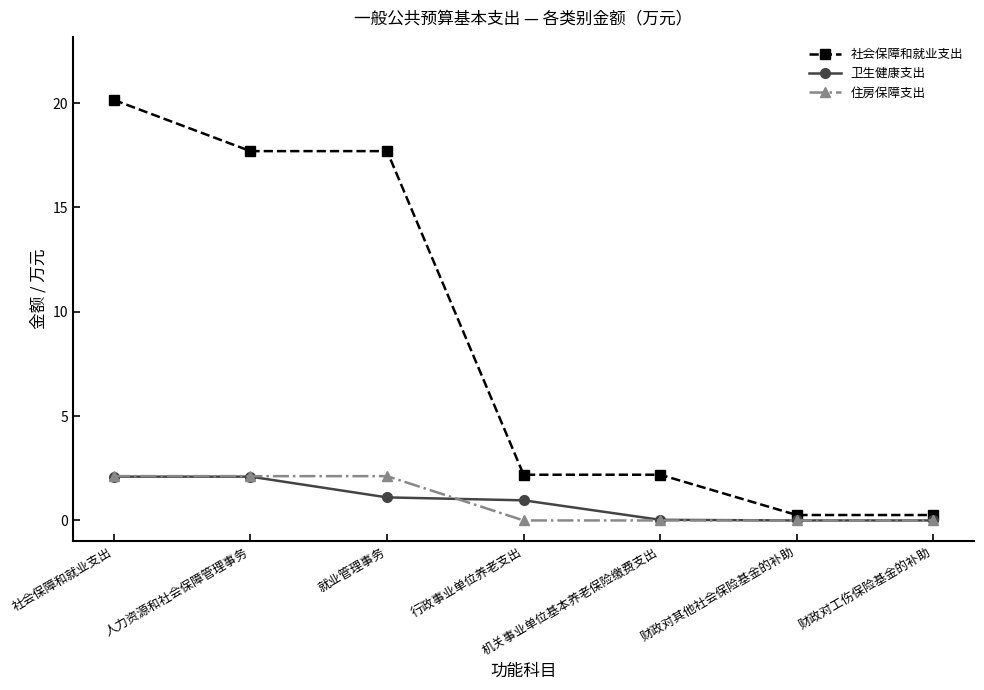

What is the total value across all series at 财政对其他社会保险基金的补助?

0.3